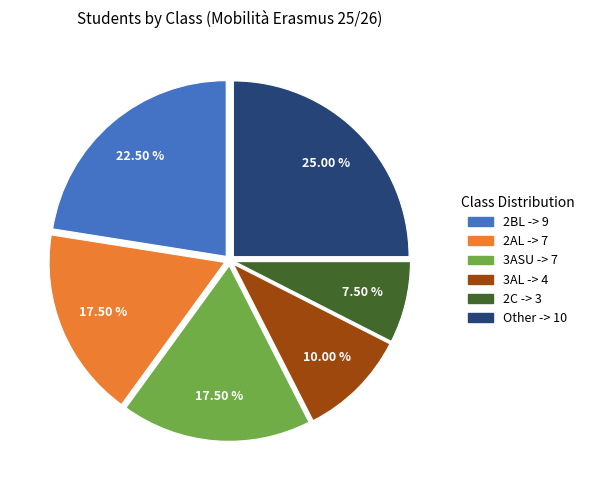

Is there a majority slice in this chart?

No